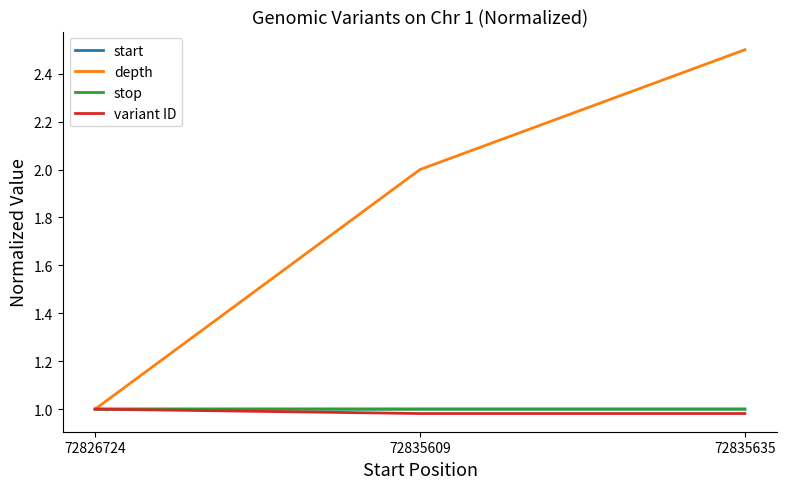

Which series has the largest range (max minus min)?

depth